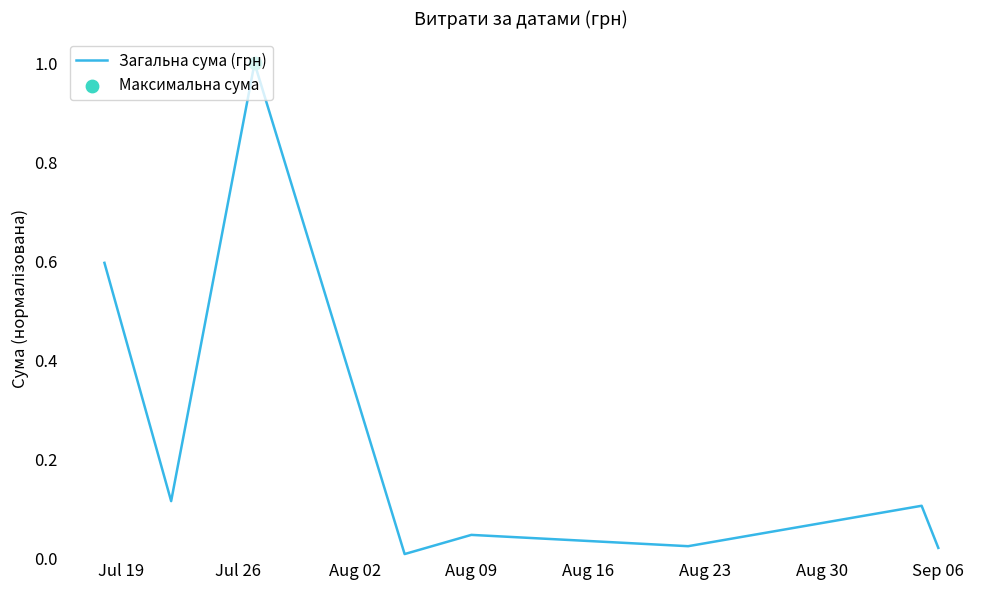

What is the difference between the second highest and second lowest values?

0.6